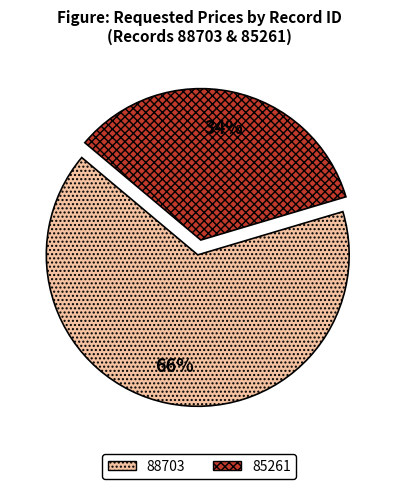

To the nearest percent, what is the combined percentage of 88703 and 85261?

100%